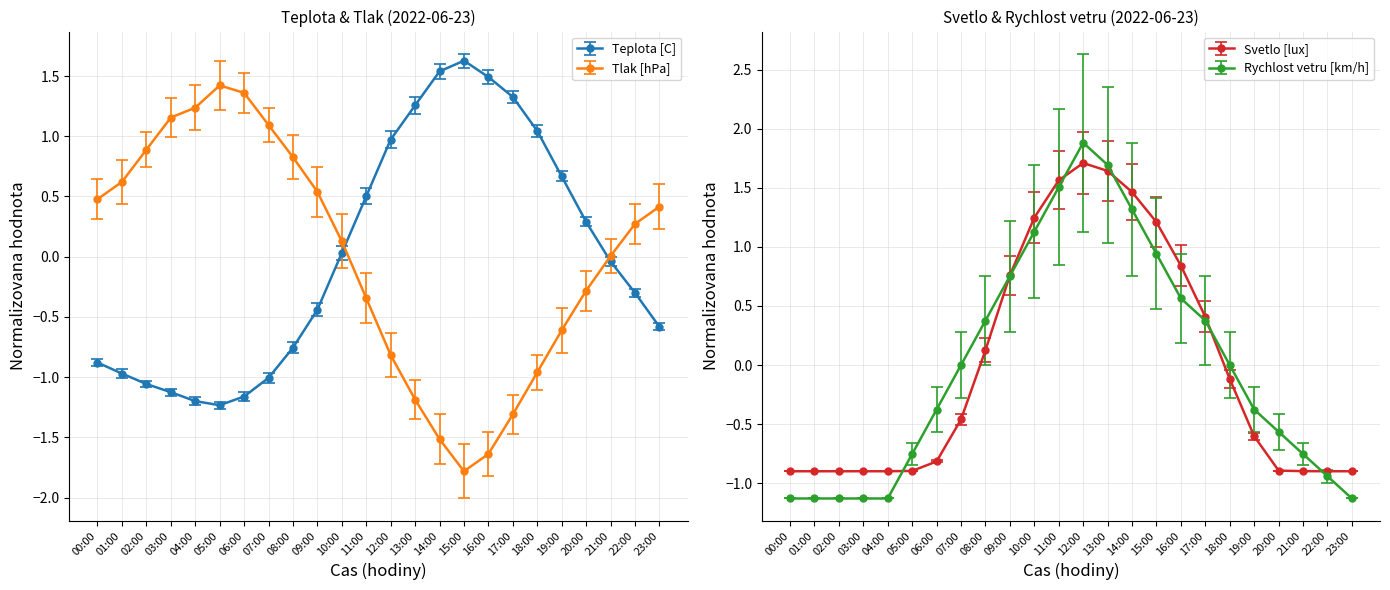

The Teplota [C] series shows -0.8 at 23:00. True or false?

False